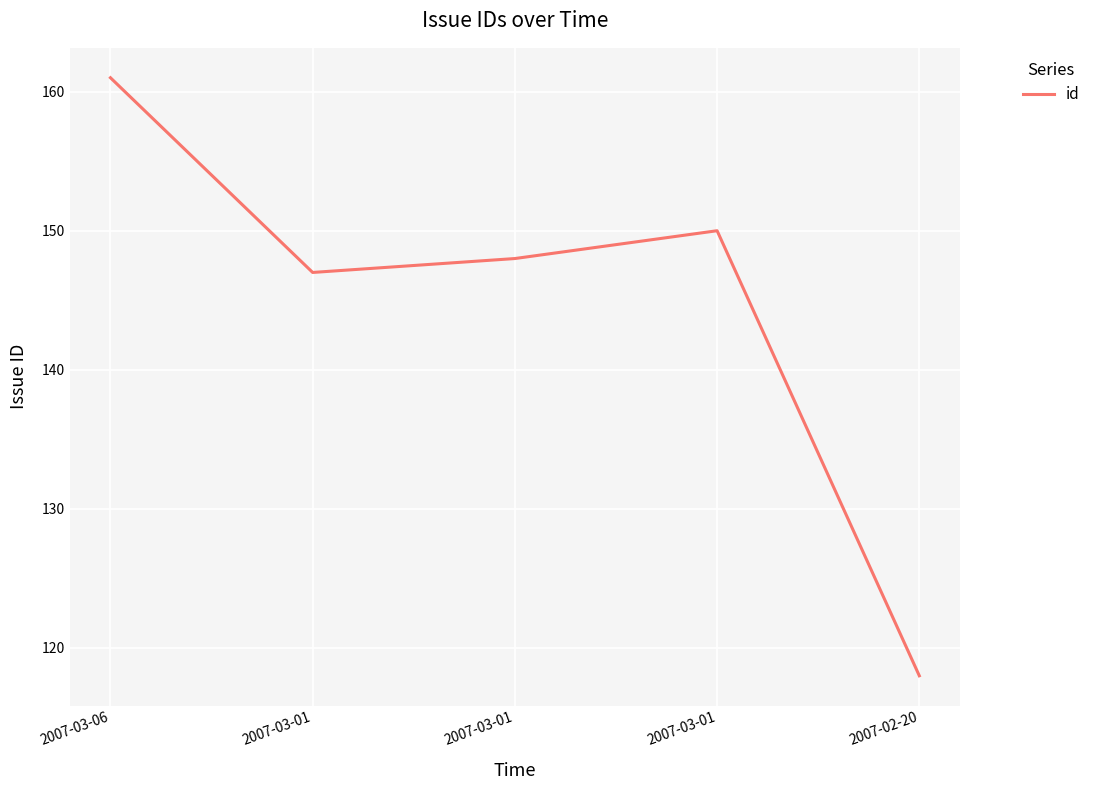

What is the greatest value displayed?

161